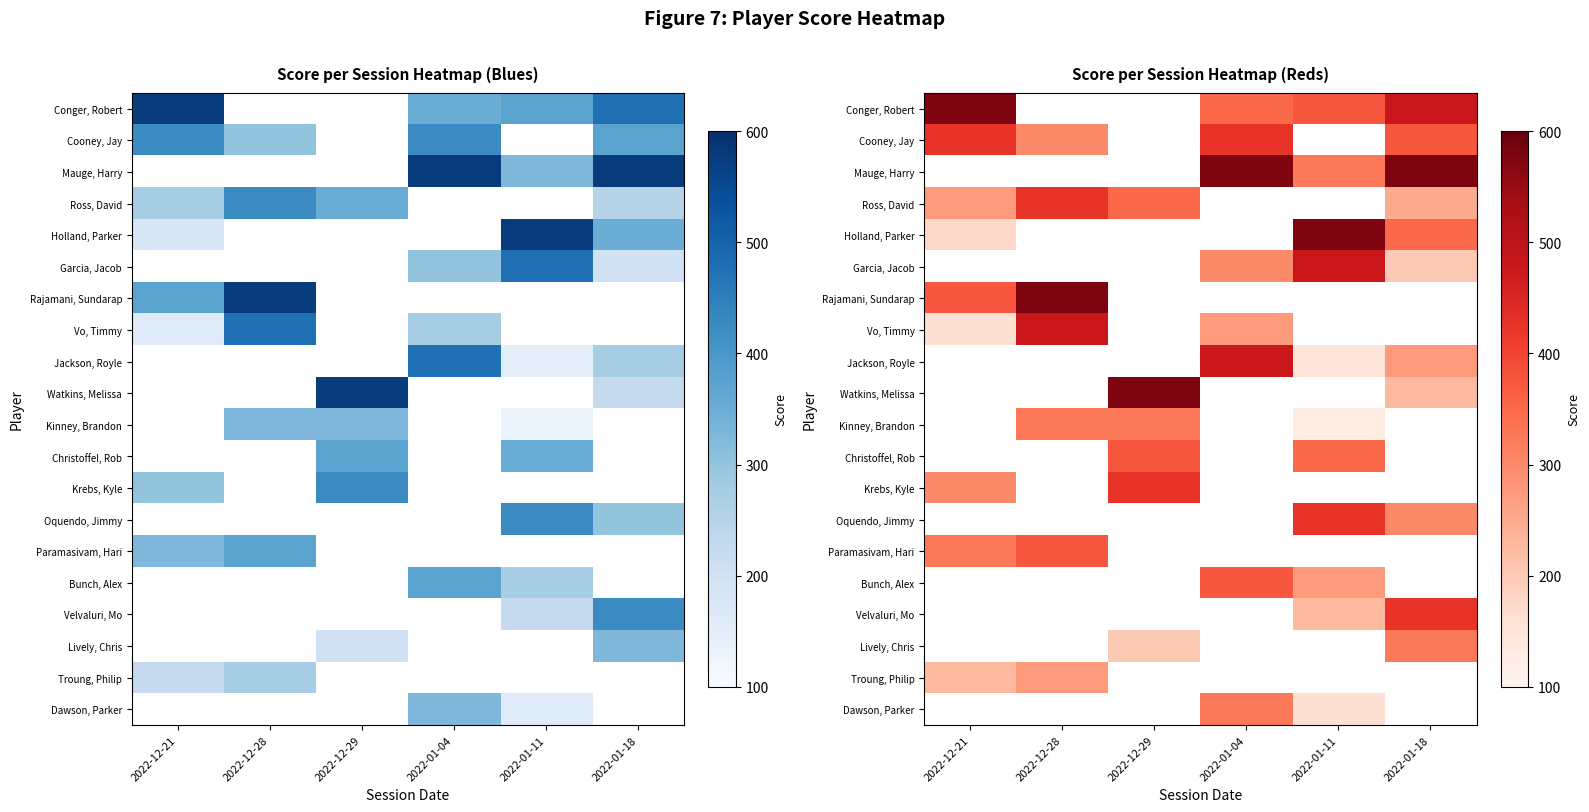

Which label corresponds to the largest value in the chart?

2022-12-21